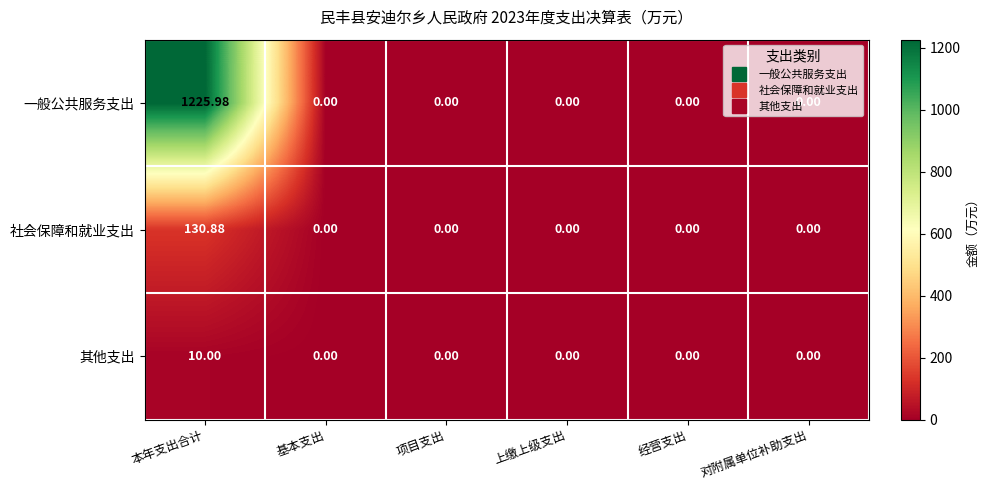

Is the value of 社会保障和就业支出 at 本年支出合计 greater than the value of 其他支出 at 项目支出?

Yes